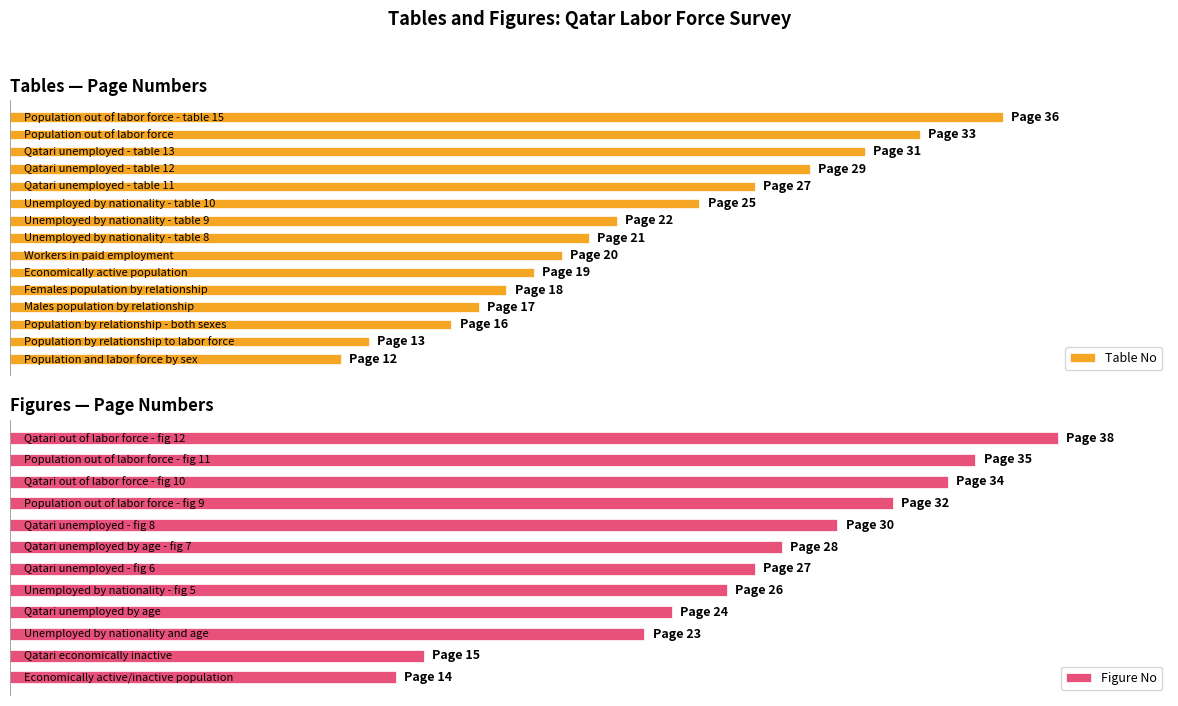

Does the chart contain stacked bars?

No